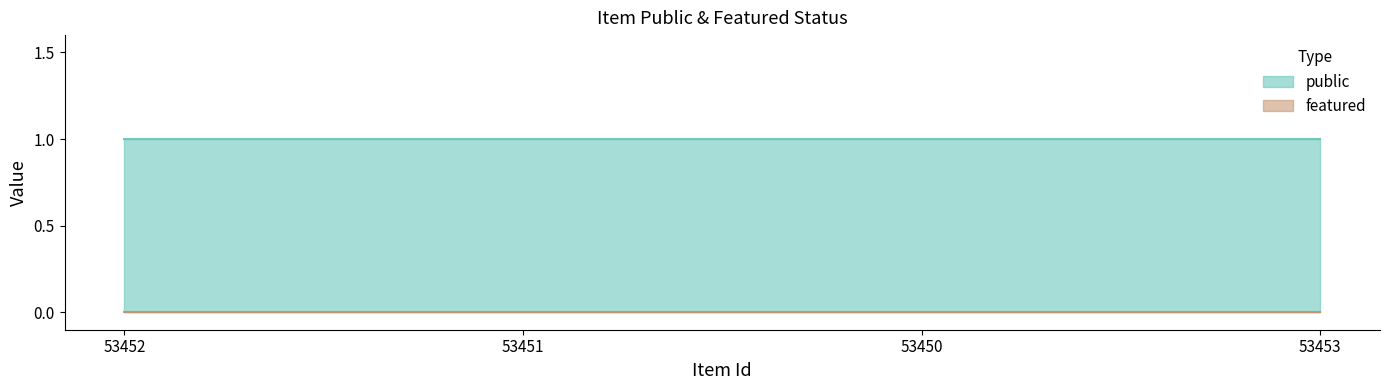

True or false: public and featured cross at least once.

False